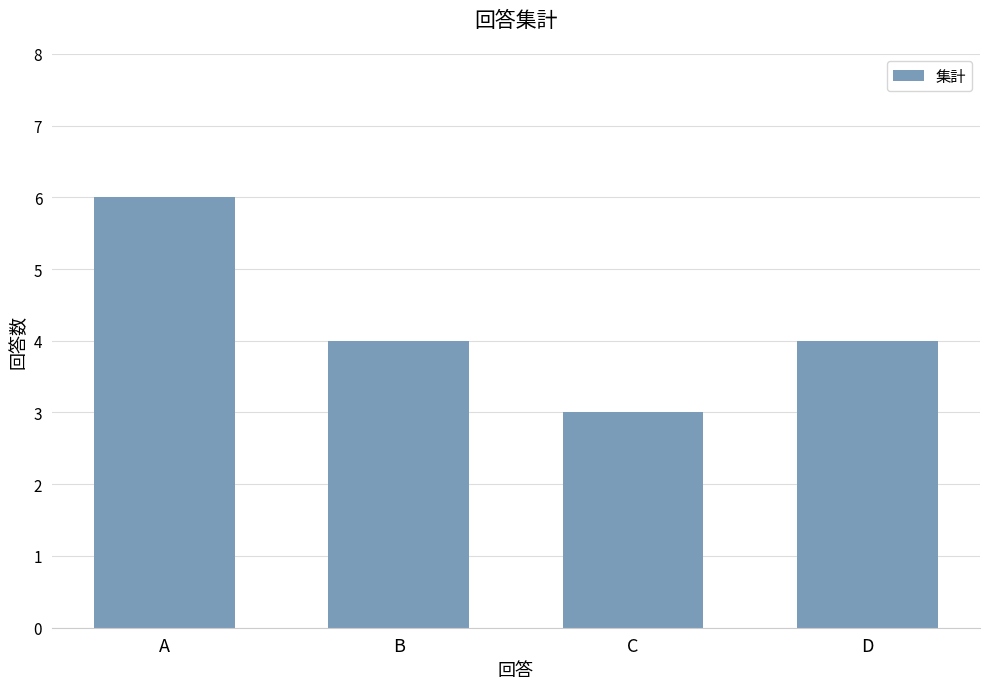

The chart shows a value of 10 at A. True or false?

False